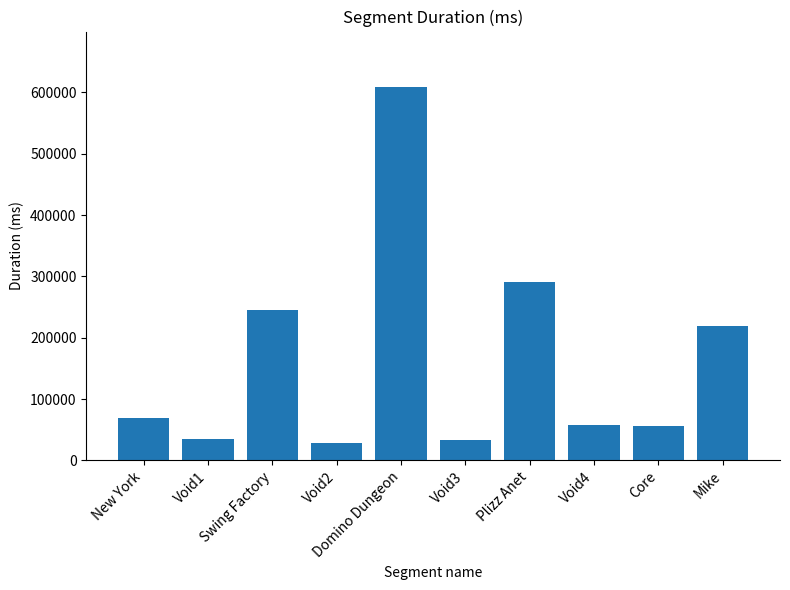

Is it true that the value at Domino Dungeon is 1040248?

False